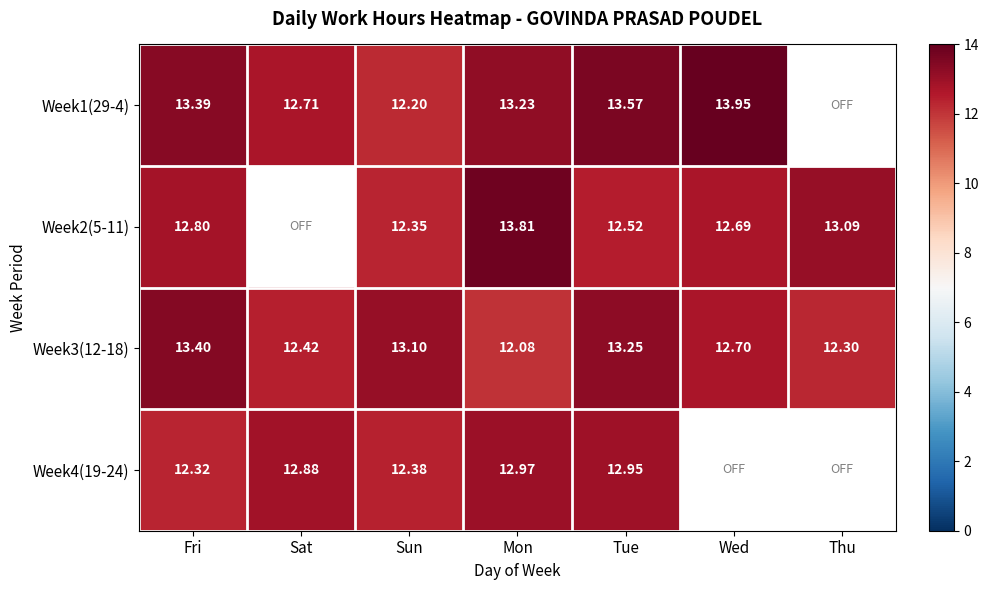

At which label does Week3(12-18) reach its minimum?

Mon